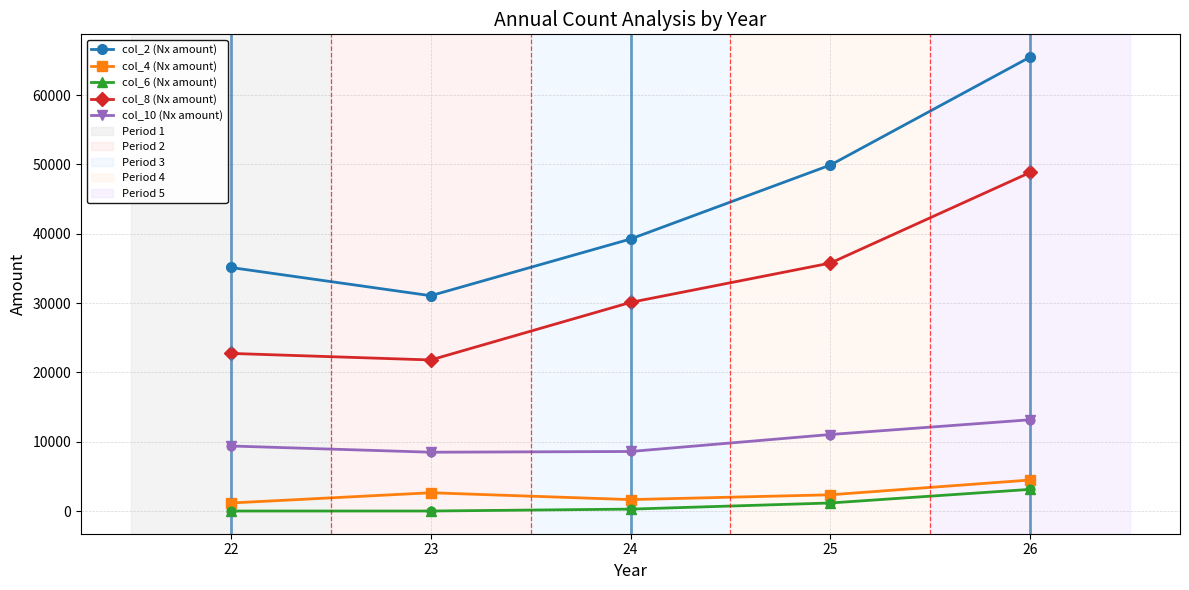

True or false: col_10 (Nx amount) and col_8 (Nx amount) cross at least once.

False